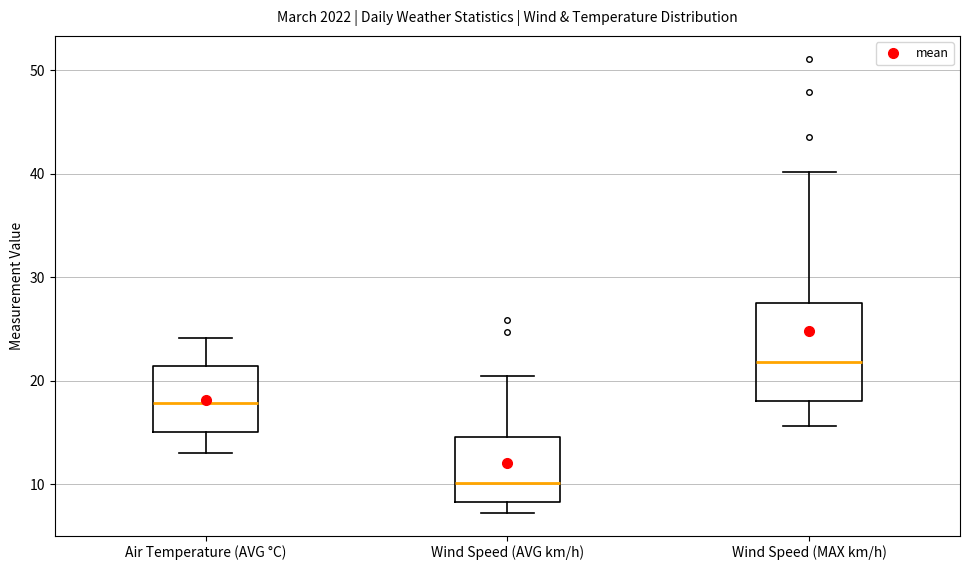

Which box has the lowest median line?

Wind Speed (AVG km/h)